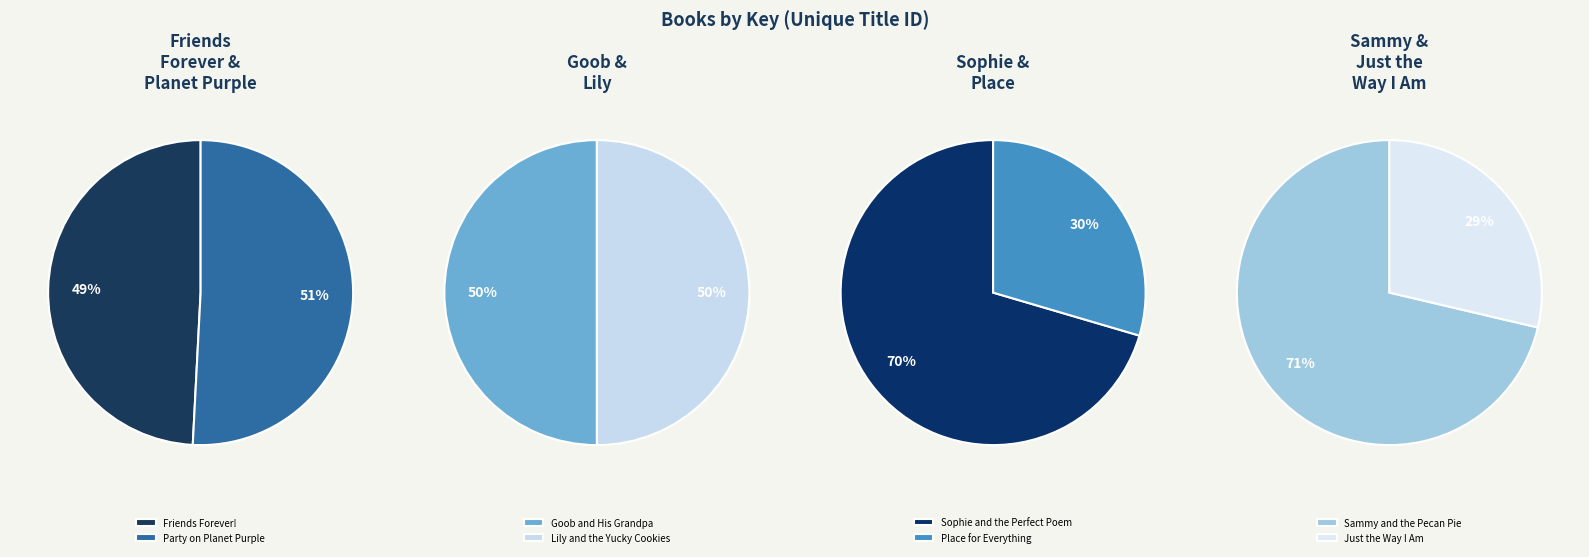

Count the number of slices in the pie.

8